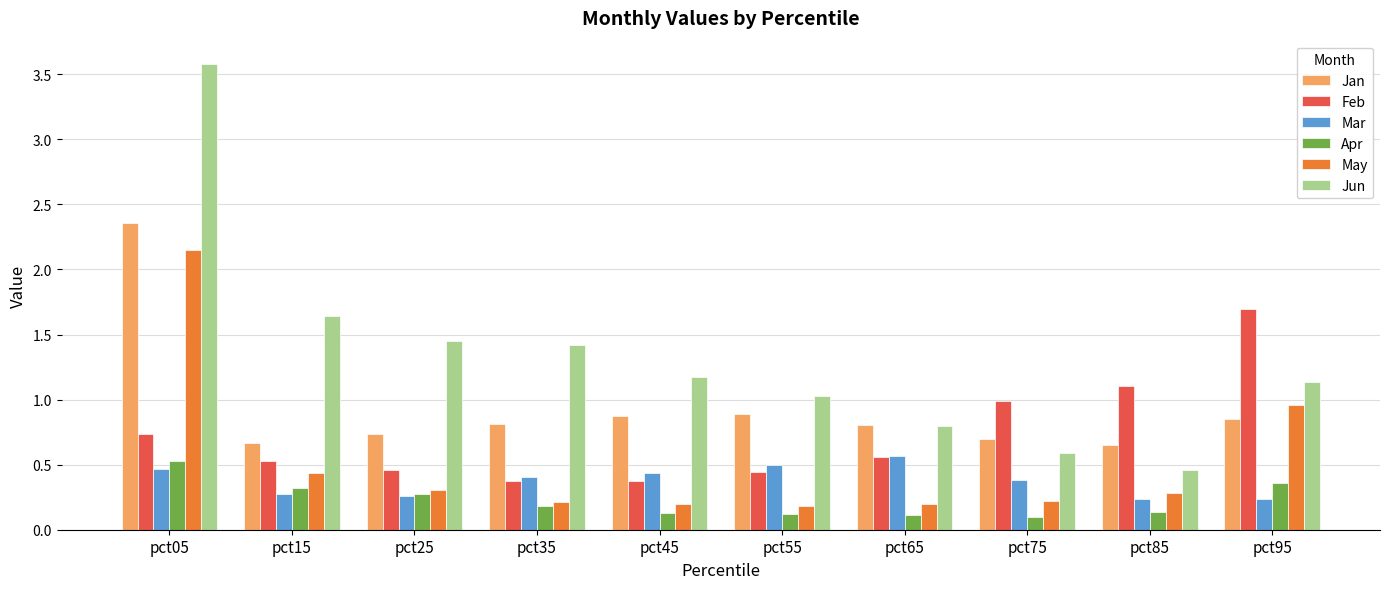

What is the total value across all series at pct75?

3.0